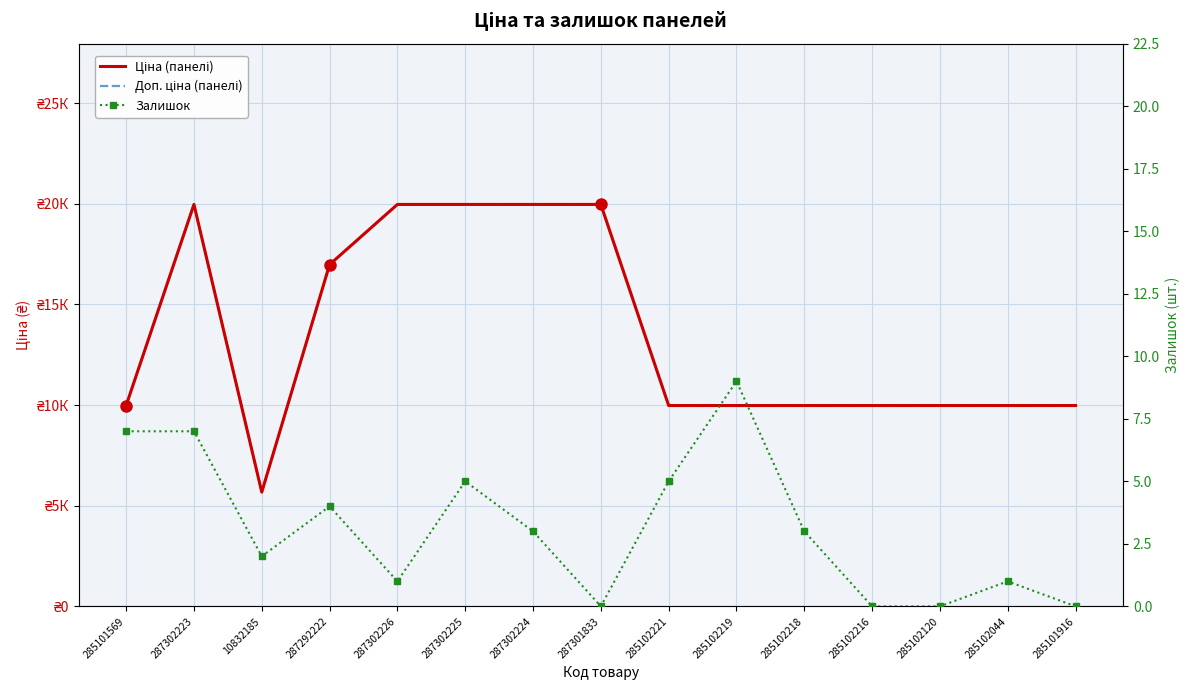

The value of Доп. ціна (панелі) at 287301833 is 33753.6. True or false?

False